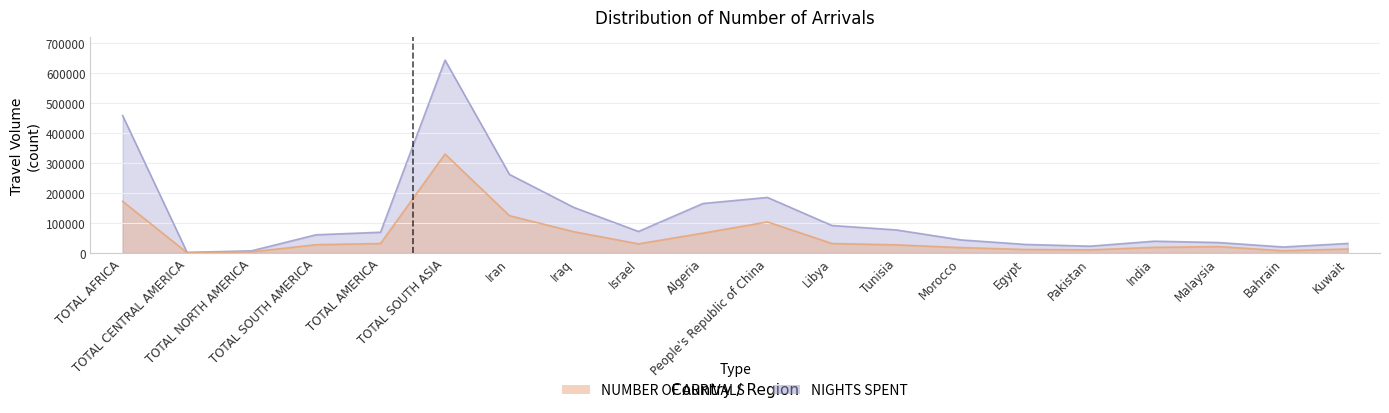

Rank the series by their average value, from highest to lowest.

NIGHTS SPENT, NUMBER OF ARRIVALS